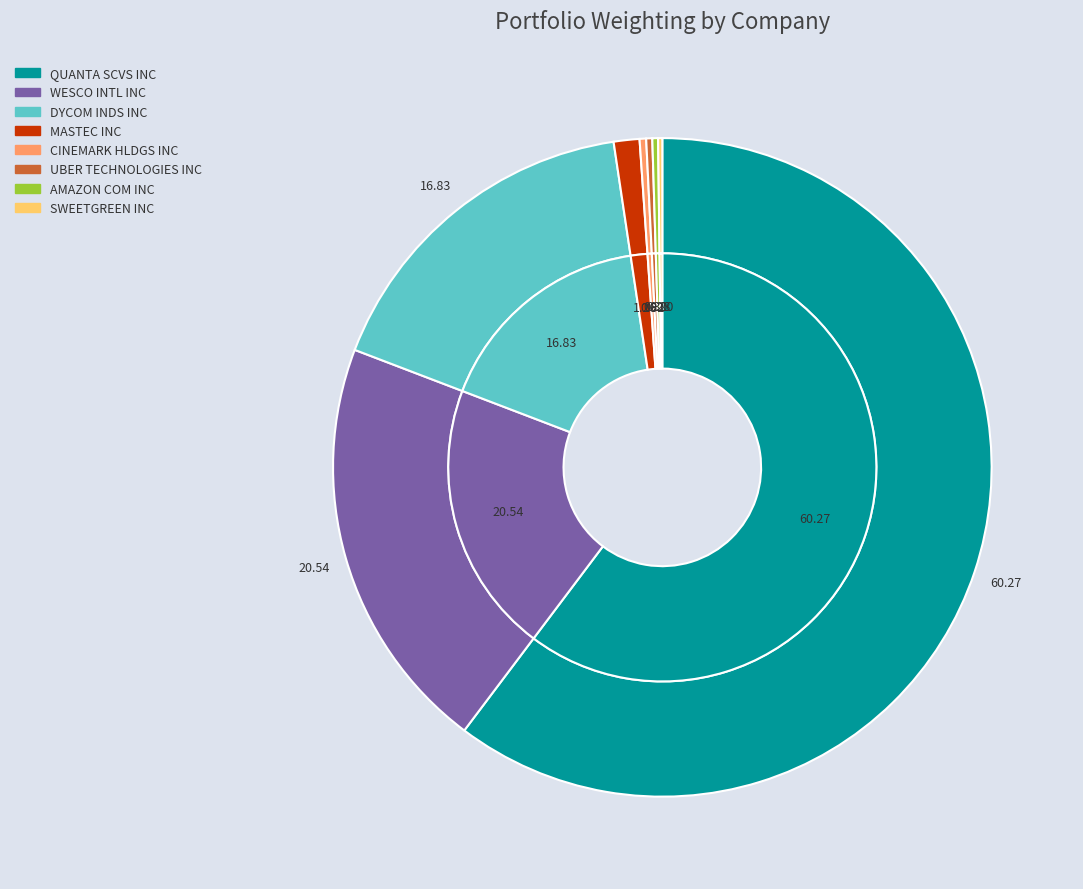

The SWEETGREEN INC slice represents 0% of the pie. True or false?

True